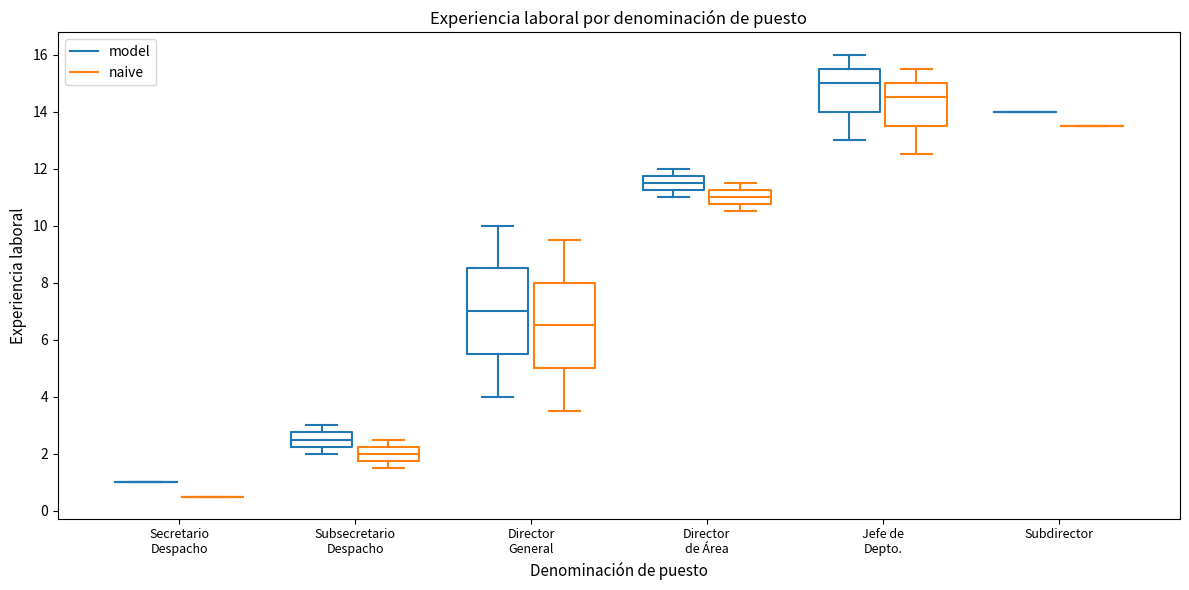

Reading left to right, transcribe this box plot: for each box, give where its median line is, the range the box spans, and where its two whiskers end, as read against the y-axis. The values are not printed on the chart, so give them approximately, as read against the axis.

Secretario Despacho (model): box collapsed to a line at 1.0, whiskers 1.0 to 1.0
Secretario Despacho (naive): box collapsed to a line at 0.6, whiskers 0.6 to 0.6
Subsecretario Despacho (model): median 2.6, box 2.2 to 2.8, whiskers 2.0 to 3.0
Subsecretario Despacho (naive): median 2.0, box 1.8 to 2.2, whiskers 1.6 to 2.6
Director General (model): median 7.0, box 5.6 to 8.6, whiskers 4.0 to 10.0
Director General (naive): median 6.6, box 5.0 to 8.0, whiskers 3.6 to 9.6
Director de Área (model): median 11.6, box 11.2 to 11.8, whiskers 11.0 to 12.0
Director de Área (naive): median 11.0, box 10.8 to 11.2, whiskers 10.6 to 11.6
Jefe de Depto. (model): median 15.0, box 14.0 to 15.6, whiskers 13.0 to 16.0
Jefe de Depto. (naive): median 14.6, box 13.6 to 15.0, whiskers 12.6 to 15.6
Subdirector (model): box collapsed to a line at 14.0, whiskers 14.0 to 14.0
Subdirector (naive): box collapsed to a line at 13.6, whiskers 13.6 to 13.6